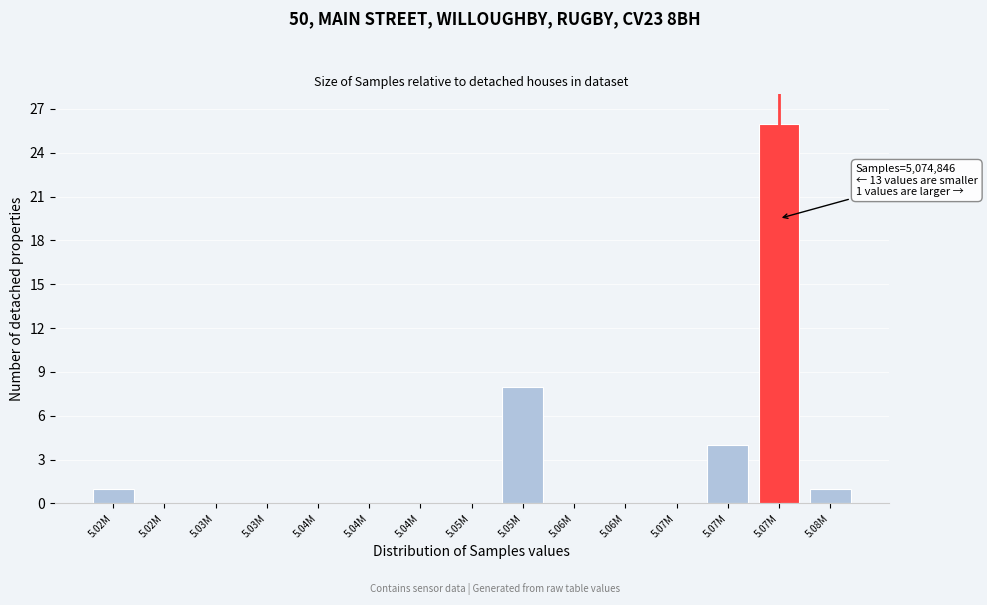

How many categories are shown in the chart?

15